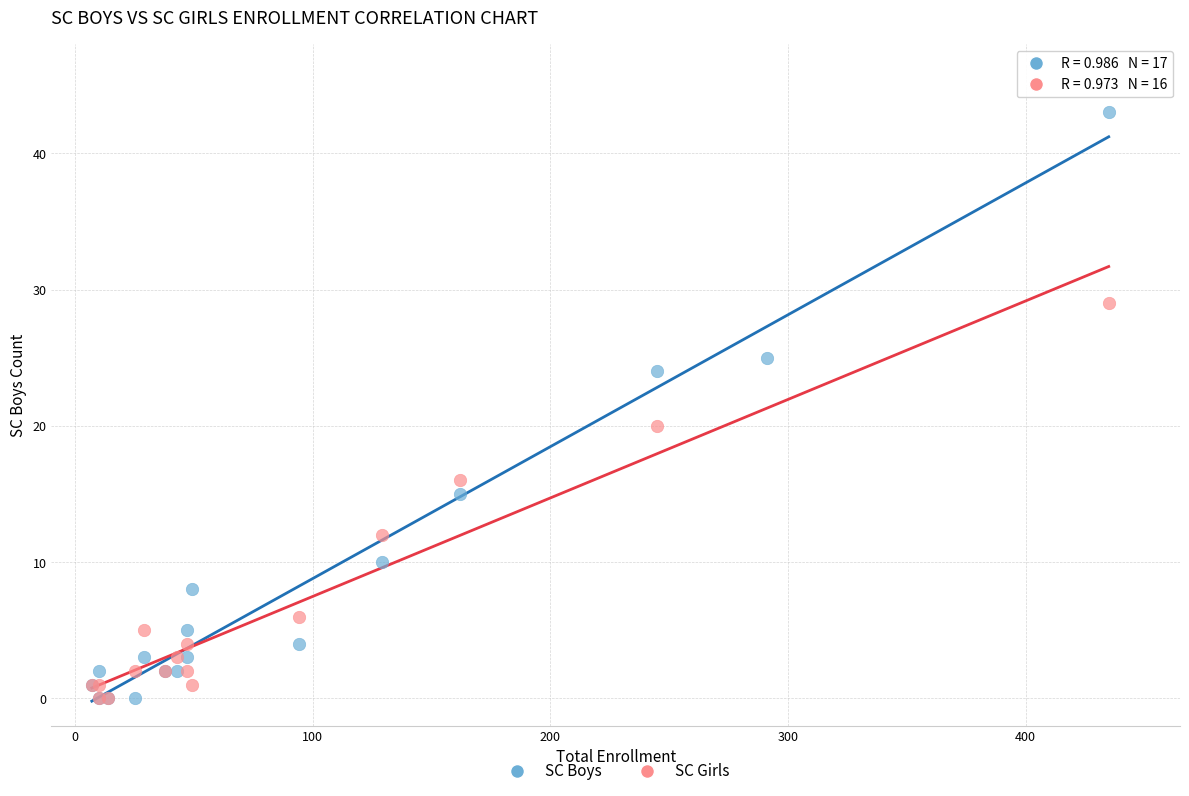

Which series has the widest spread of Y values?

SC Boys